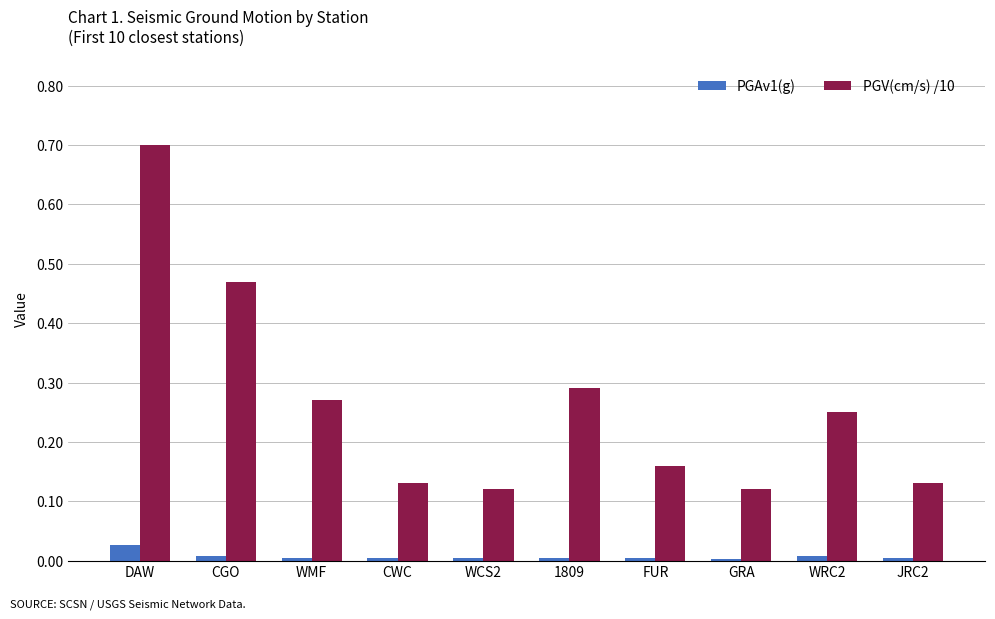

Which series has the largest total across all categories?

PGV(cm/s) /10